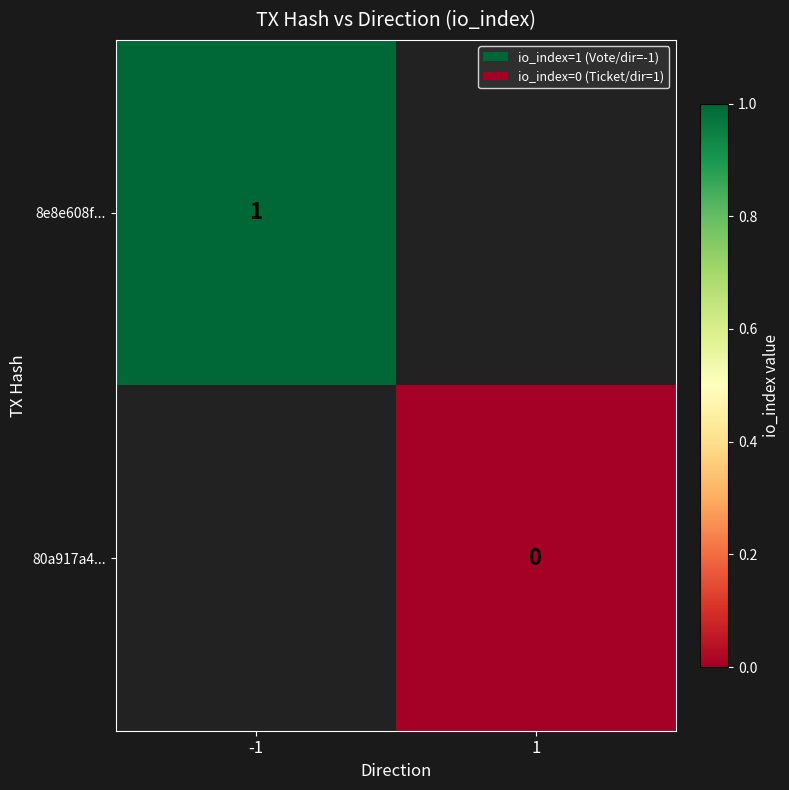

Is it true that 8e8e608f... equals 1 at -1?

True